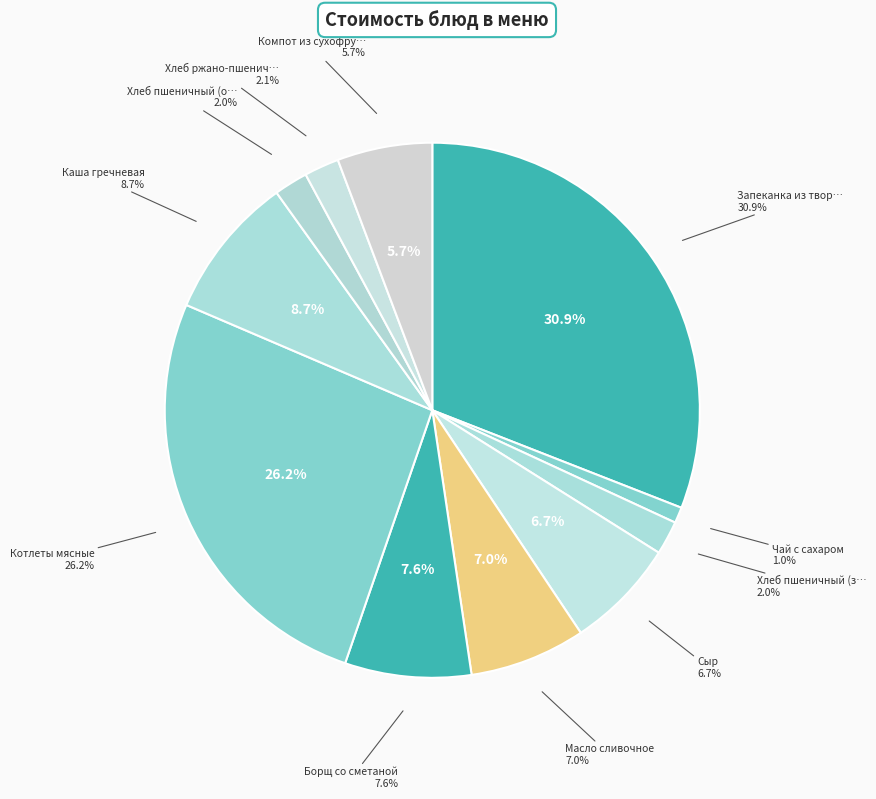

Which slice is the smallest?

Чай с сахаром